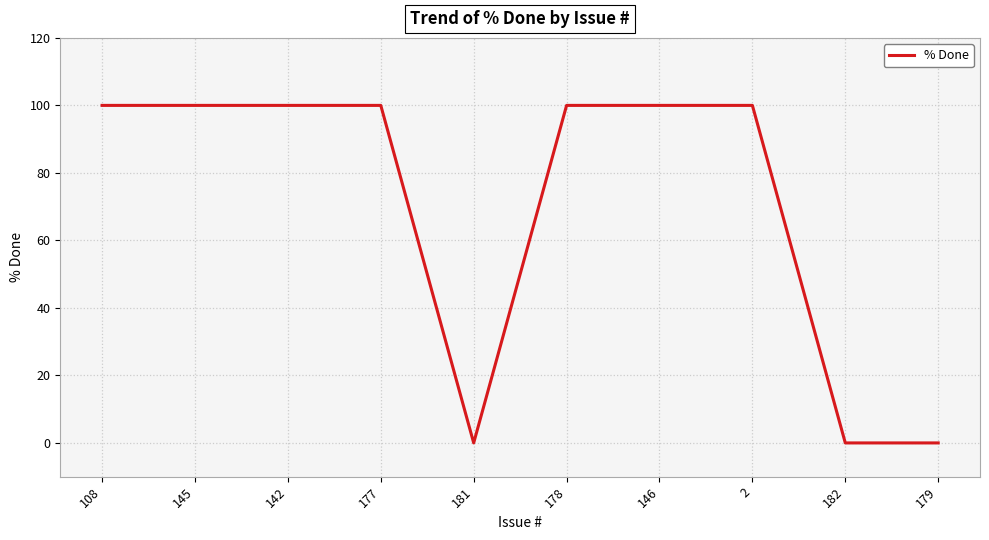

What is the change in value from 108 to 182?

-100